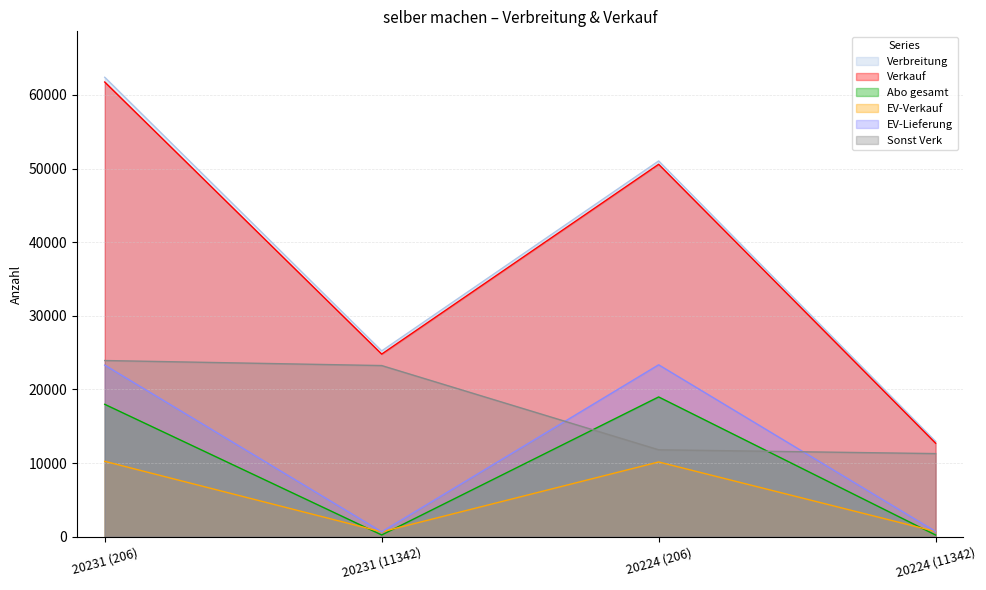

What is the label of the 3rd point from the left?

20224 (206)